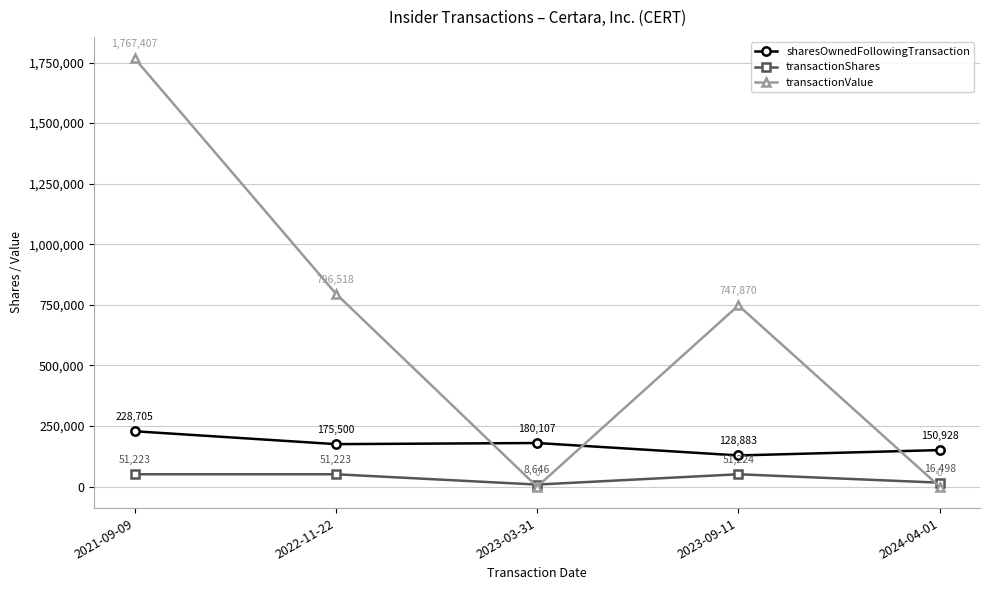

What is the highest value of the transactionShares series?

51224